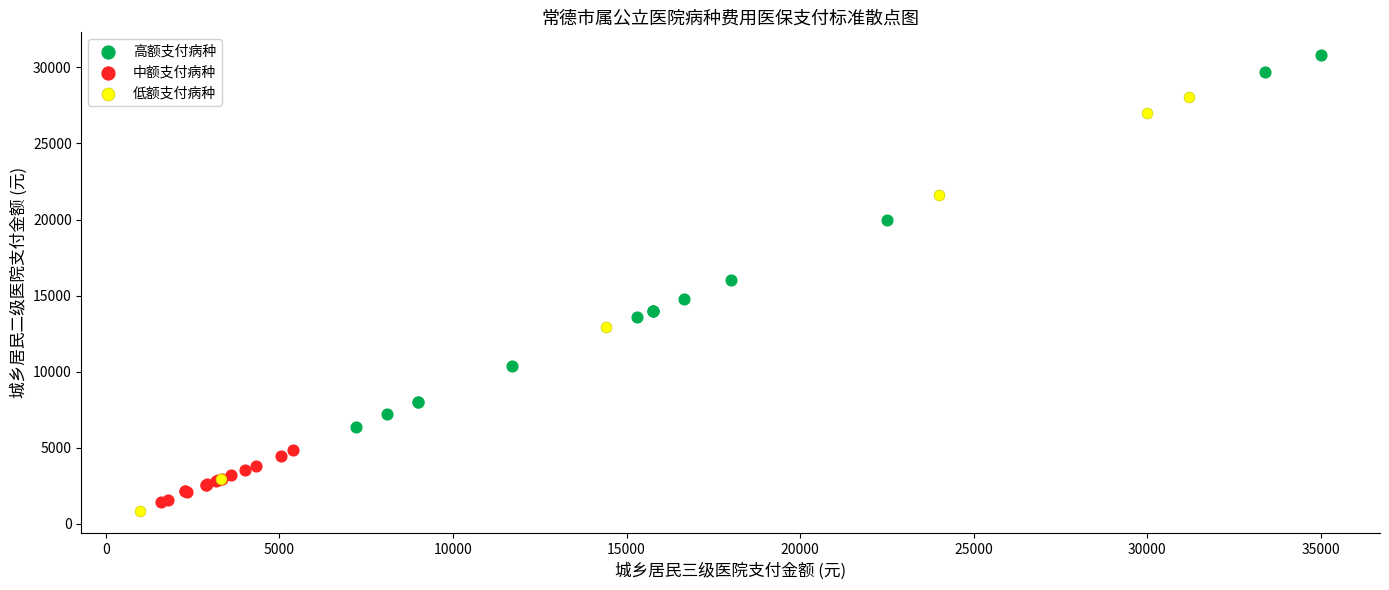

Which series has the widest spread of Y values?

低额支付病种